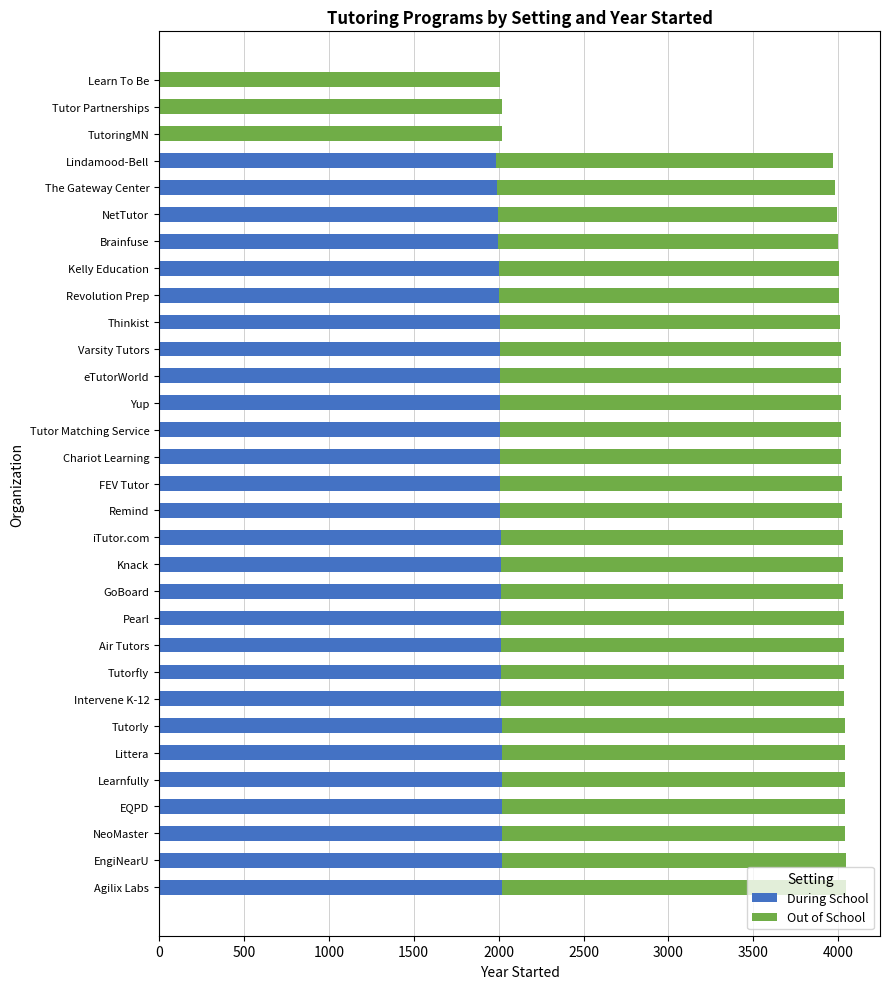

What is the total value across all series at EQPD?

4040